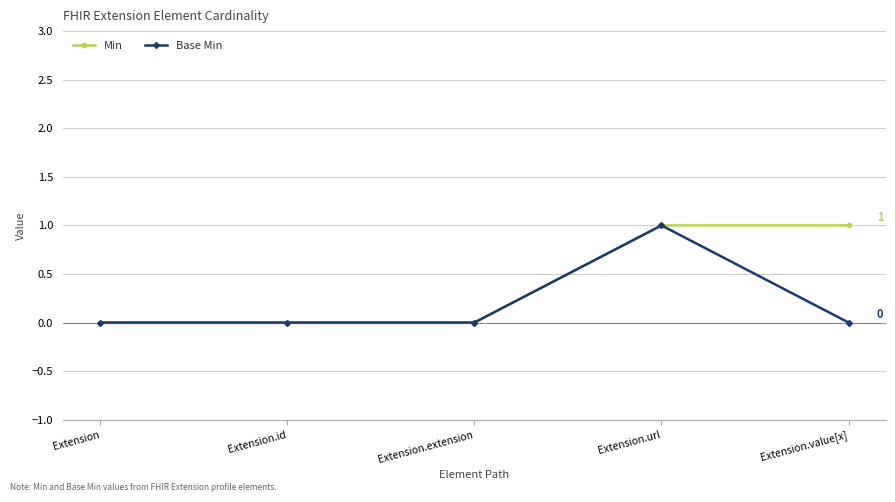

How many data points does each series have?

5